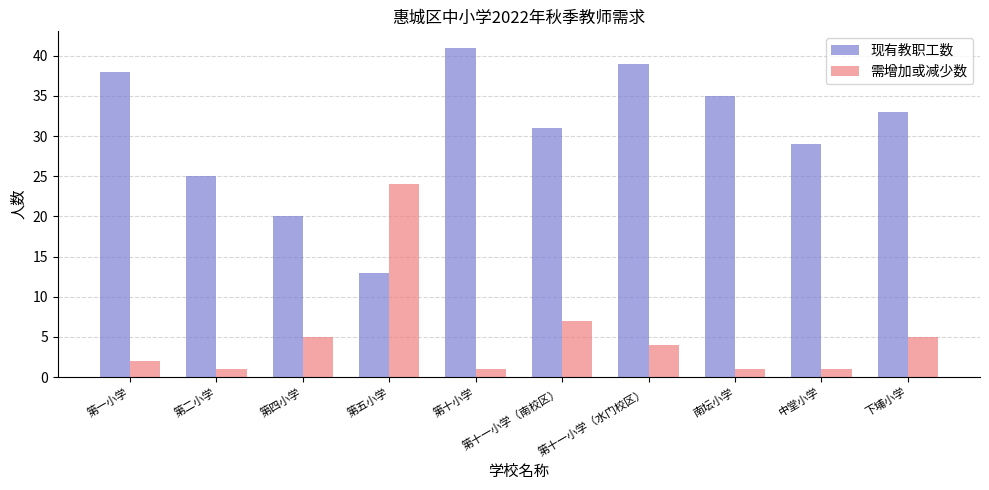

Reading left to right, list all the values displayed in this chart.

现有教职工数: 38	25	20	13	41	31	39	35	29	33
需增加或减少数: 2	1	5	24	1	7	4	1	1	5